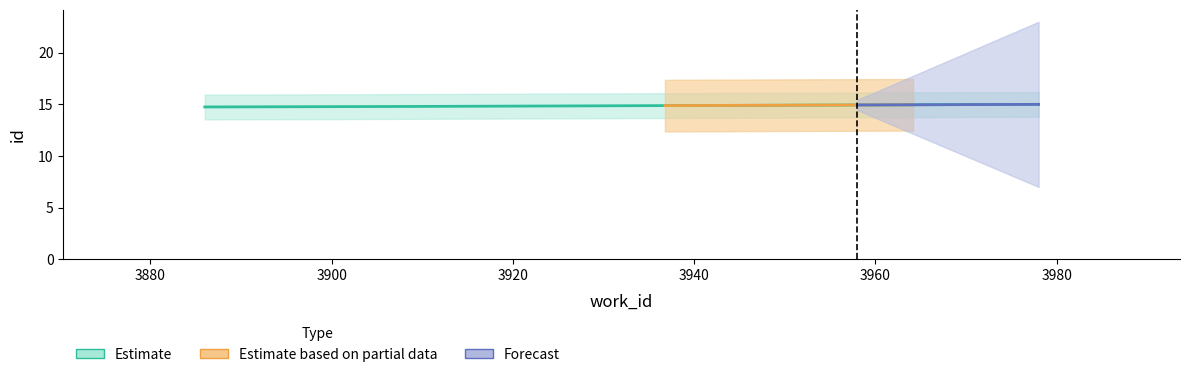

The chart shows a value of 0.0 at 3880. True or false?

False